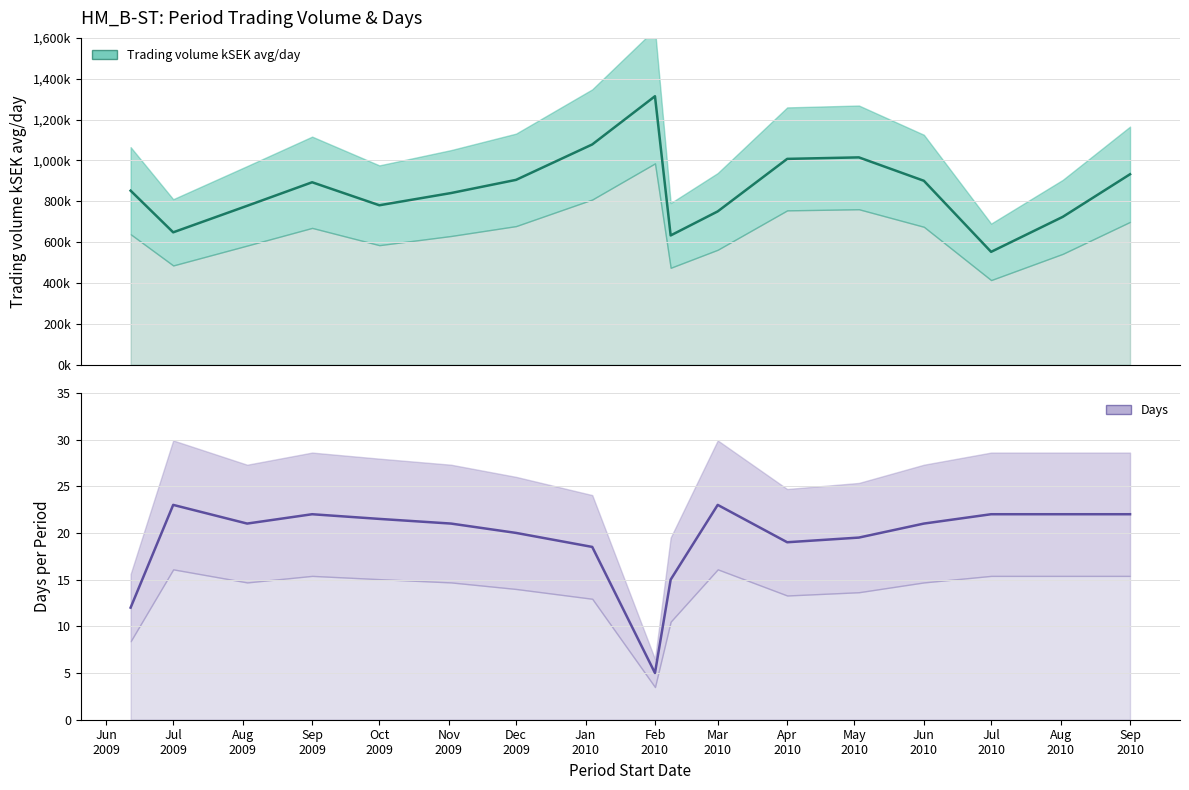

How many lines are shown in the chart?

2